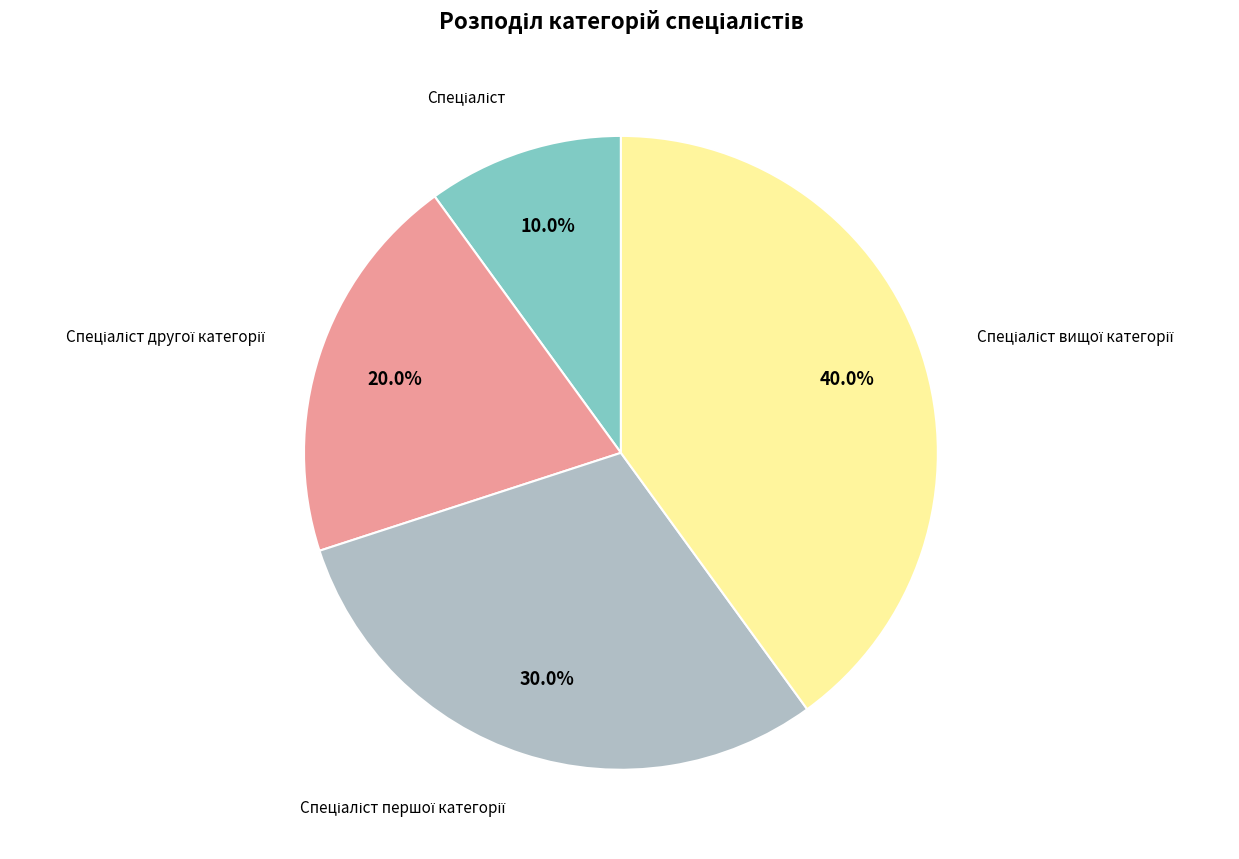

Is there any slice that represents more than half of the pie?

No